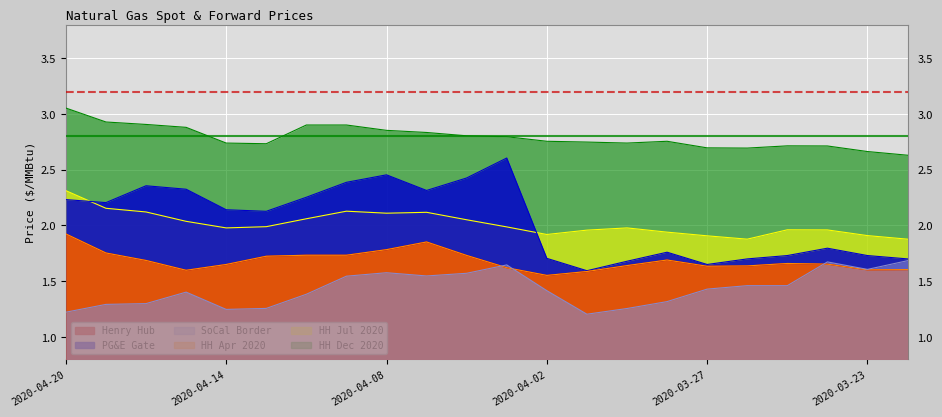

At which category is the sum across all series the highest?

2020-04-20